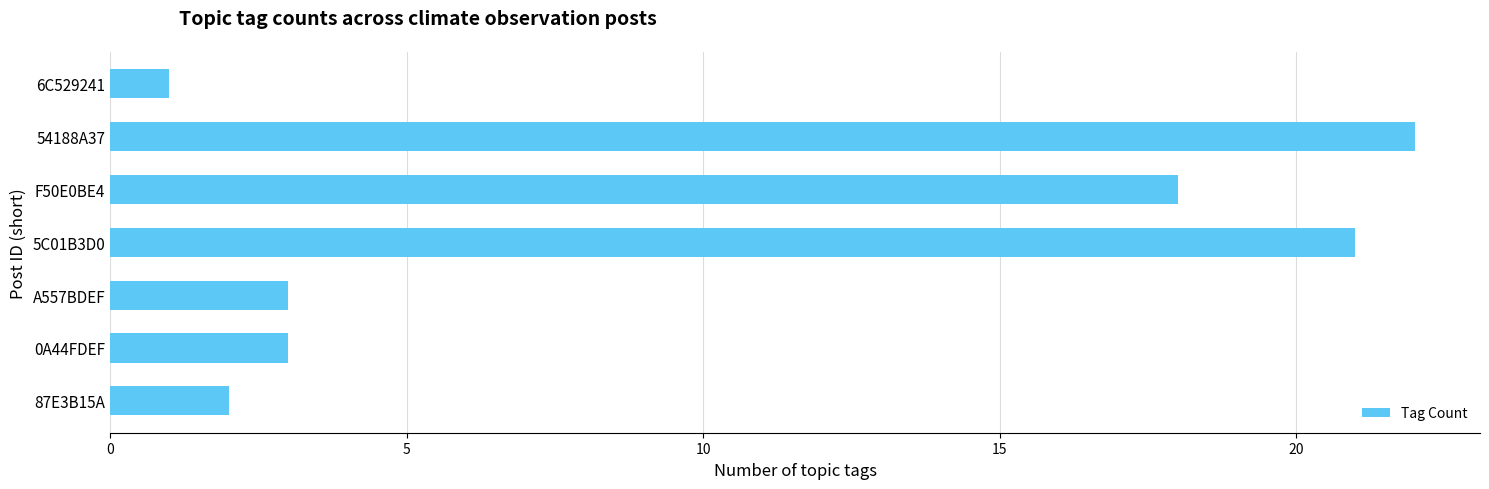

What is the difference between the second highest and second lowest values?

19